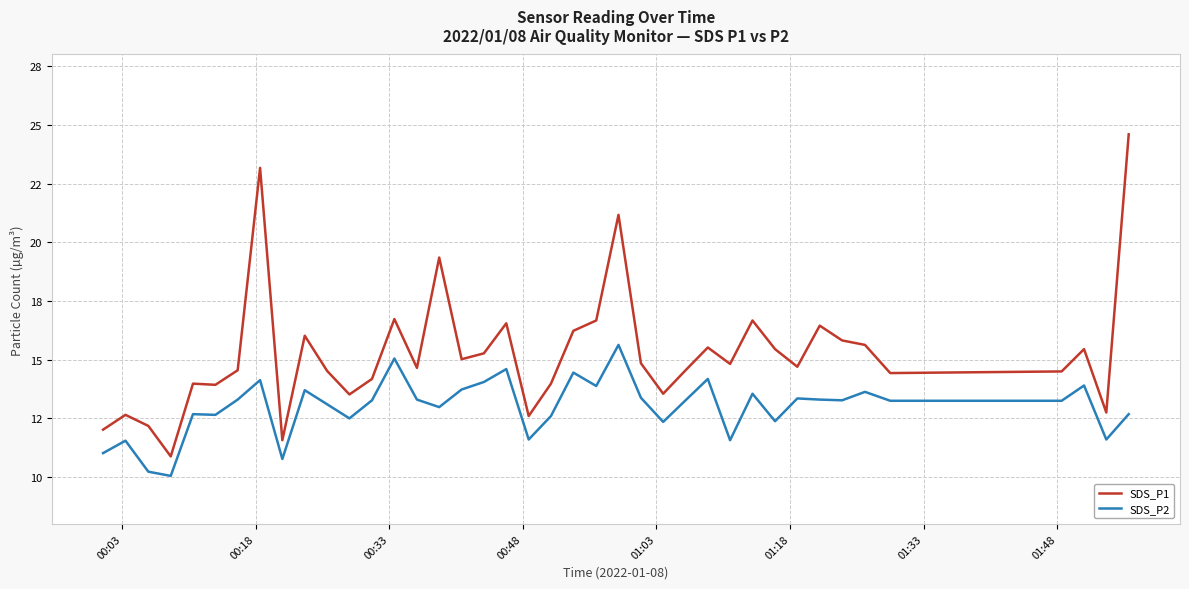

Is this an area chart (filled region under the line)?

No